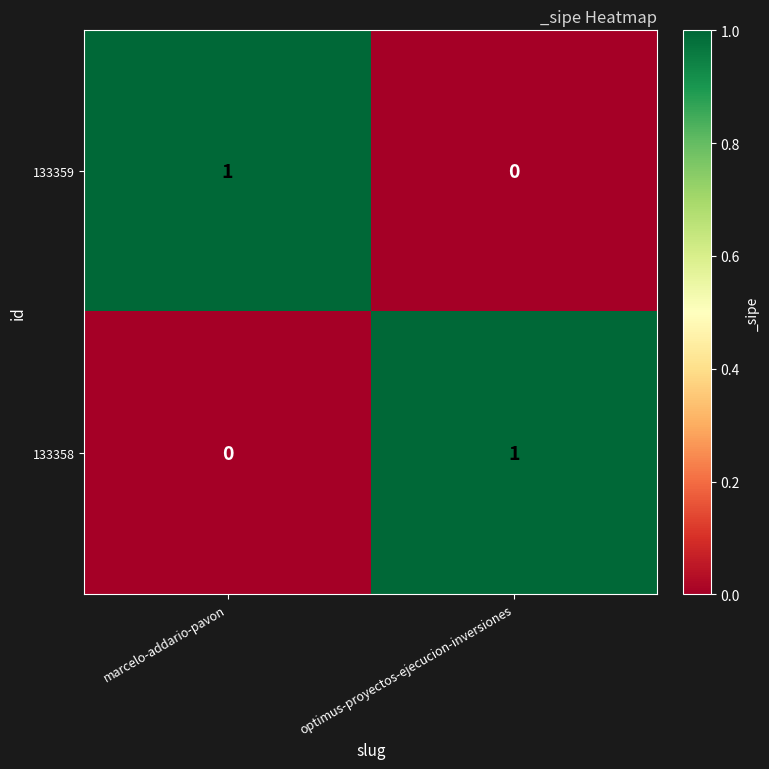

Is the value of 133358 at marcelo-addario-pavon greater than the value of 133359 at marcelo-addario-pavon?

No